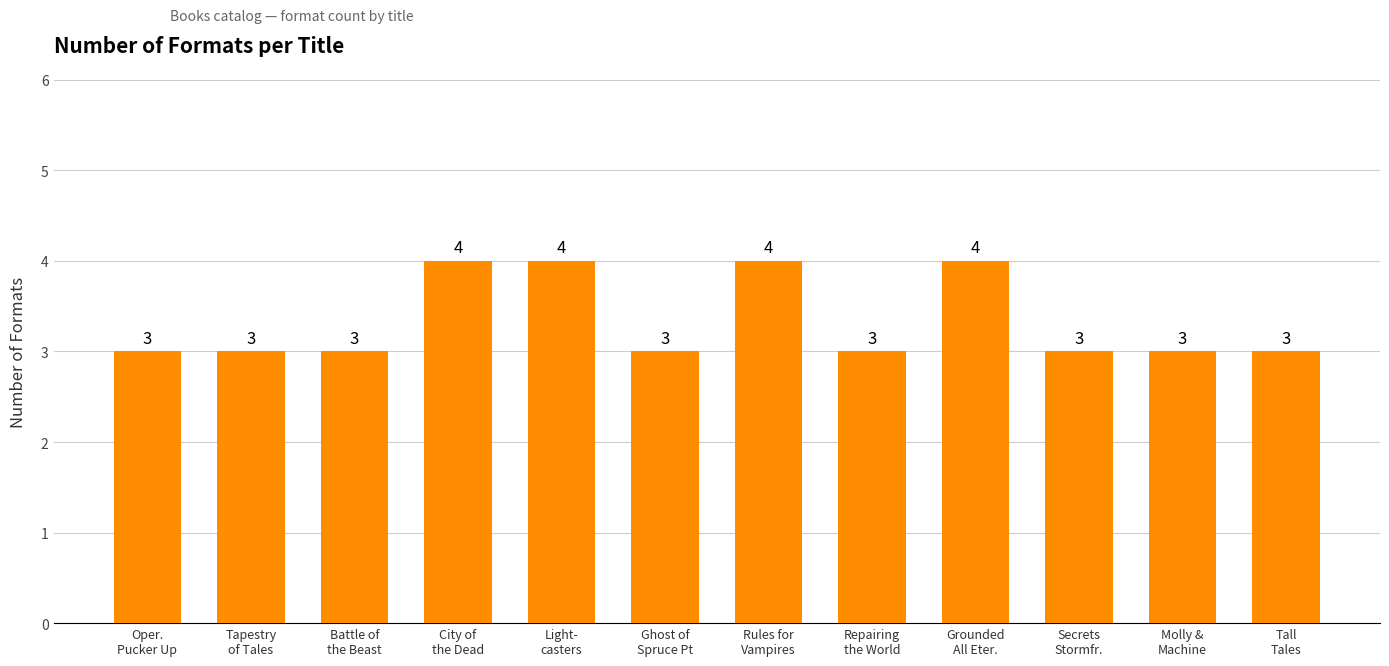

Count the number of data series in this chart.

1